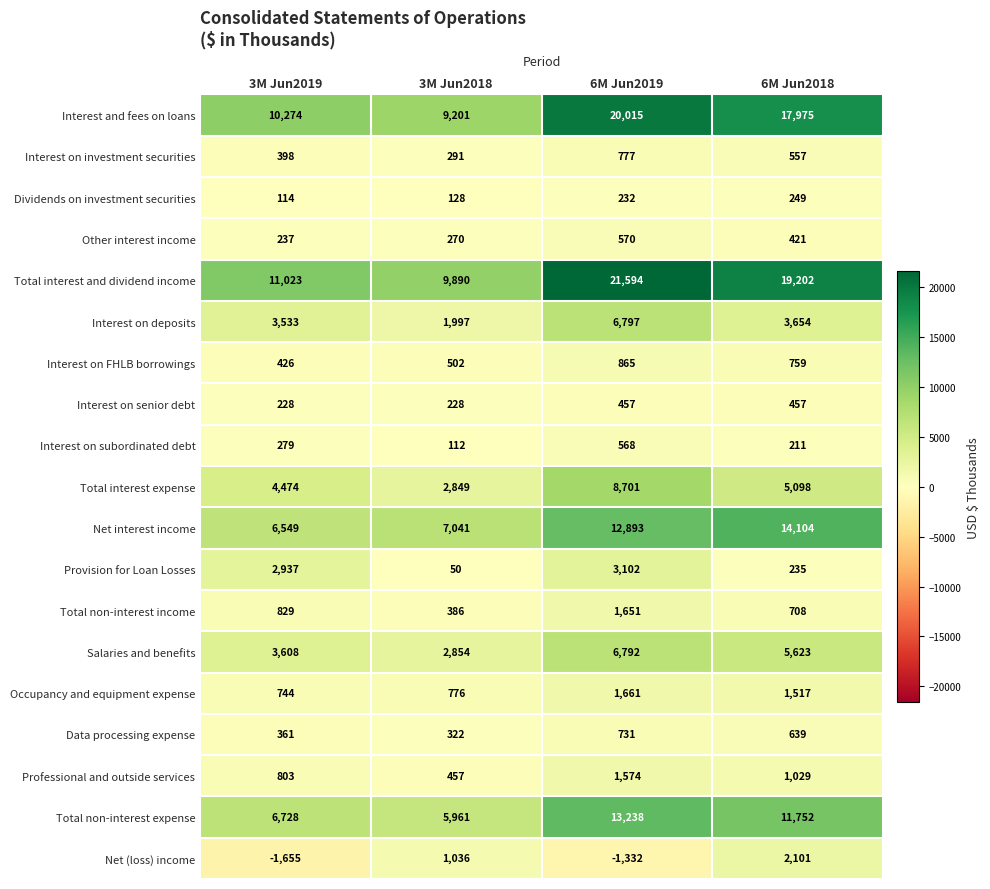

Rank the series at 3M Jun2019 from highest to lowest value.

Total interest and dividend income, Interest and fees on loans, Total non-interest expense, Net interest income, Total interest expense, Salaries and benefits, Interest on deposits, Provision for Loan Losses, Total non-interest income, Professional and outside services, Occupancy and equipment expense, Interest on FHLB borrowings, Interest on investment securities, Data processing expense, Interest on subordinated debt, Other interest income, Interest on senior debt, Dividends on investment securities, Net (loss) income